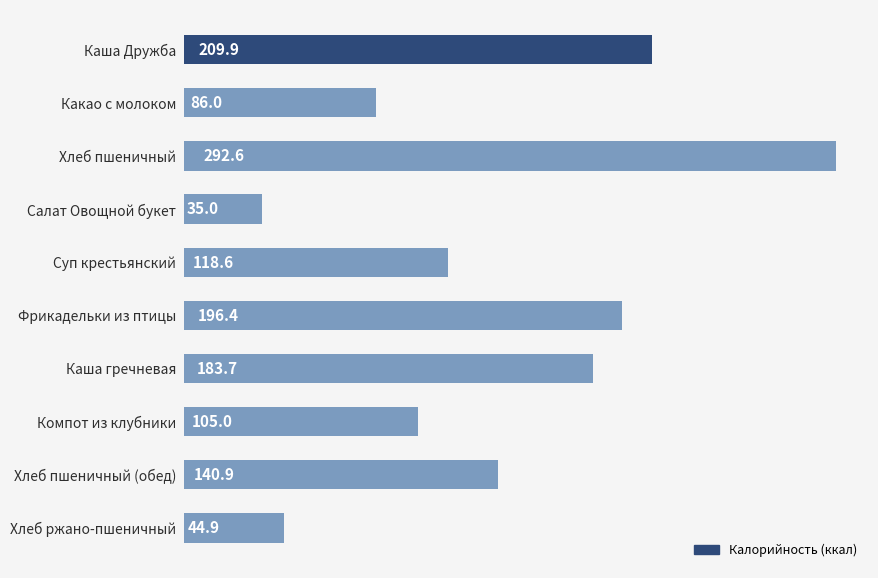

The value at Фрикадельки из птицы is 300.6. True or false?

False